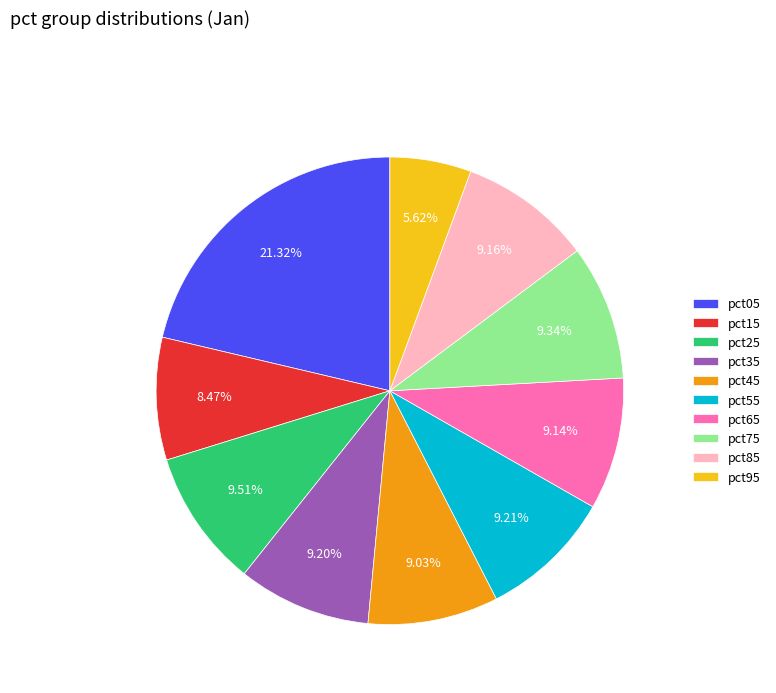

Is the sum of pct35 and pct95 greater than half?

No